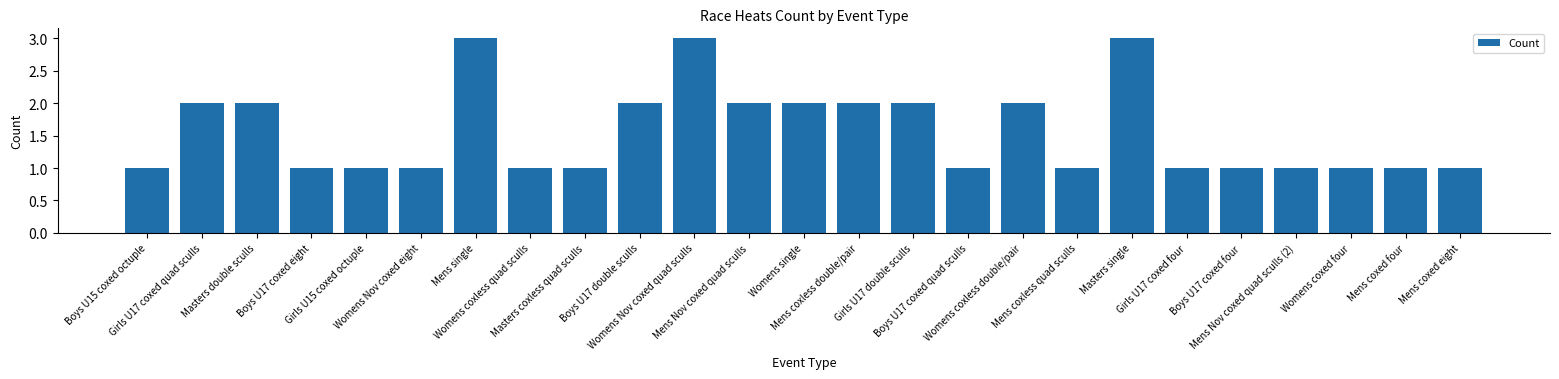

What is the greatest value displayed?

3